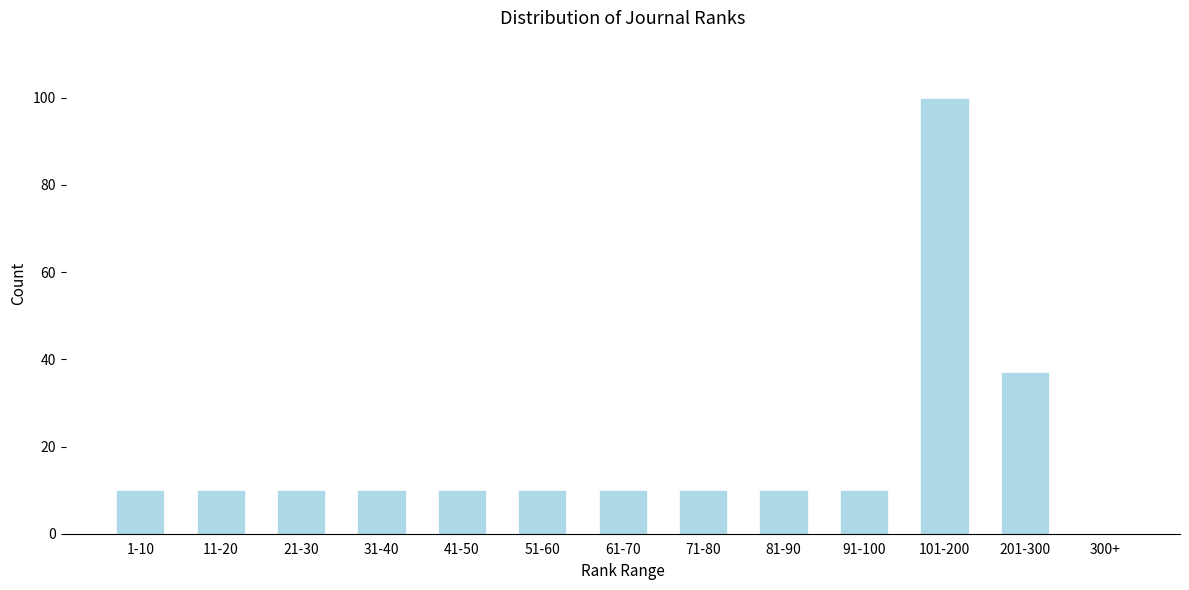

Reading right to left, what are all the values shown in this chart?

300+=0	201-300=37	101-200=100	91-100=10	81-90=10	71-80=10	61-70=10	51-60=10	41-50=10	31-40=10	21-30=10	11-20=10	1-10=10